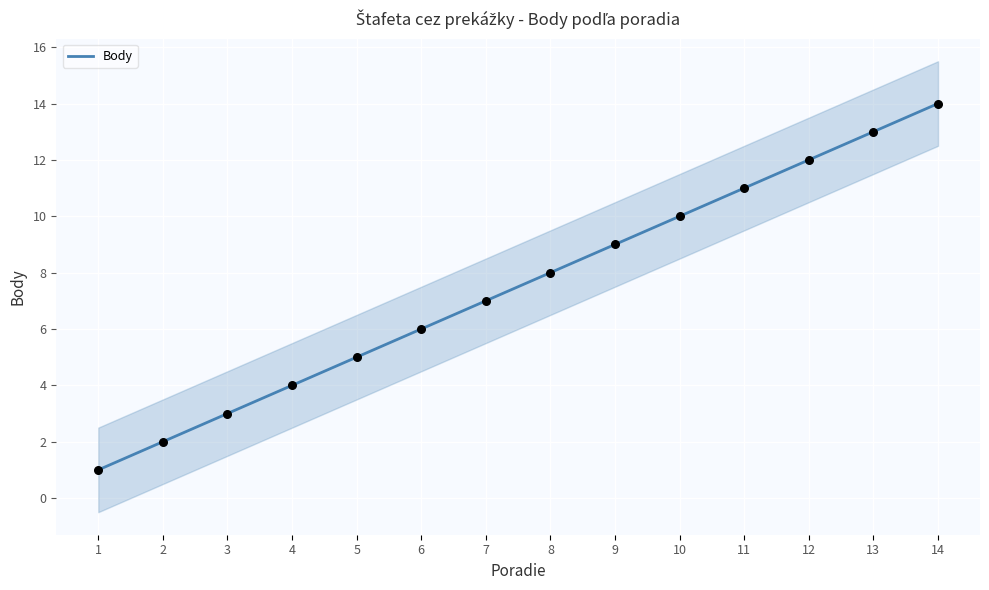

Approximately how many times larger is the value at 13 compared to 11?

1.2